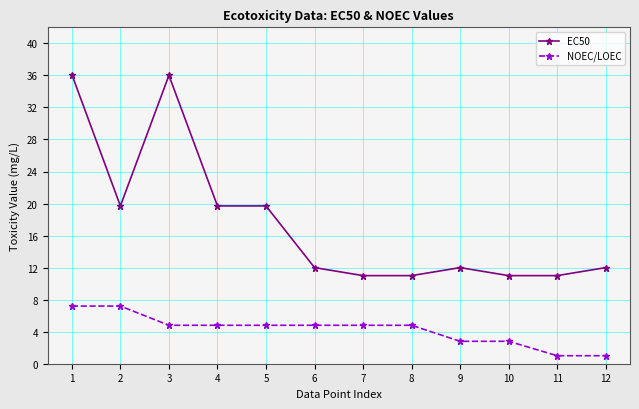

True or false: NOEC/LOEC and EC50 intersect in this chart.

False